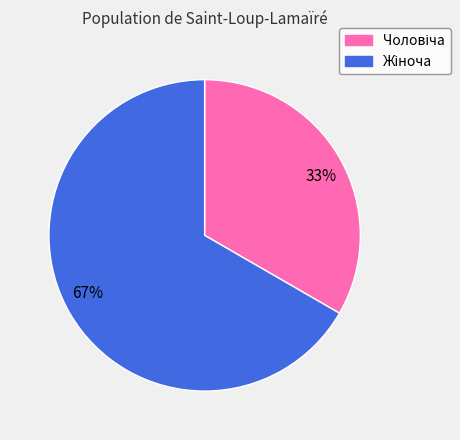

Do 67% and 33% together represent more than half of the pie?

Yes